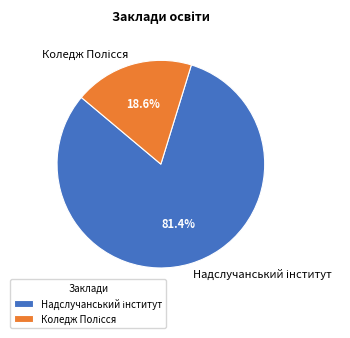

Is there any slice that represents more than half of the pie?

Yes